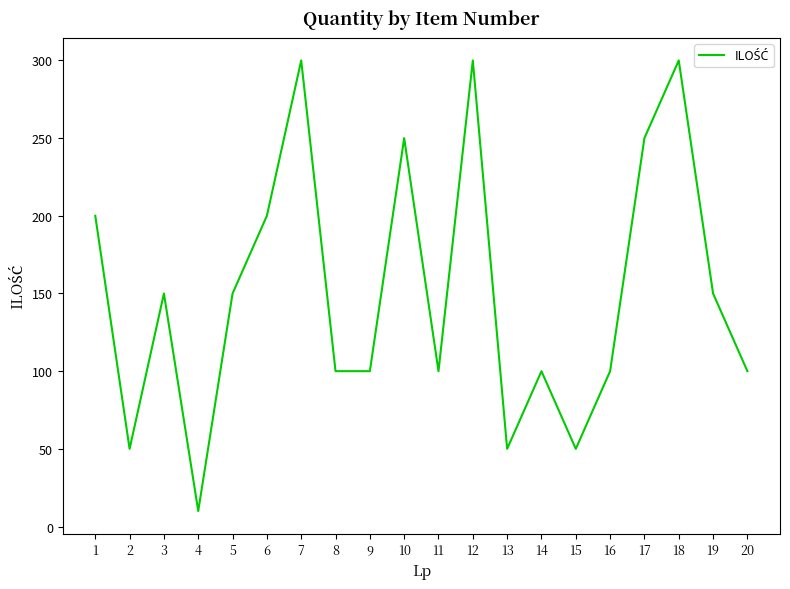

Where does the data first go above 150?

1